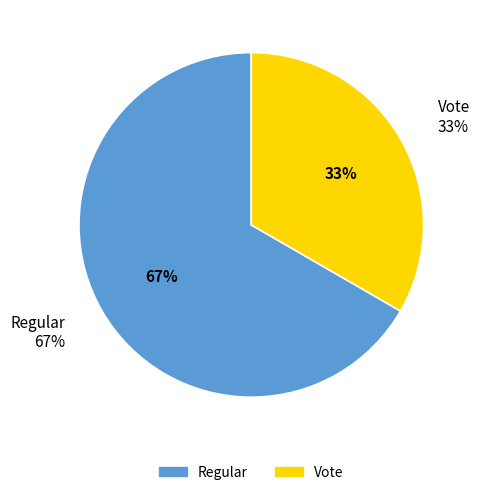

The Vote slice represents 48% of the pie. True or false?

False